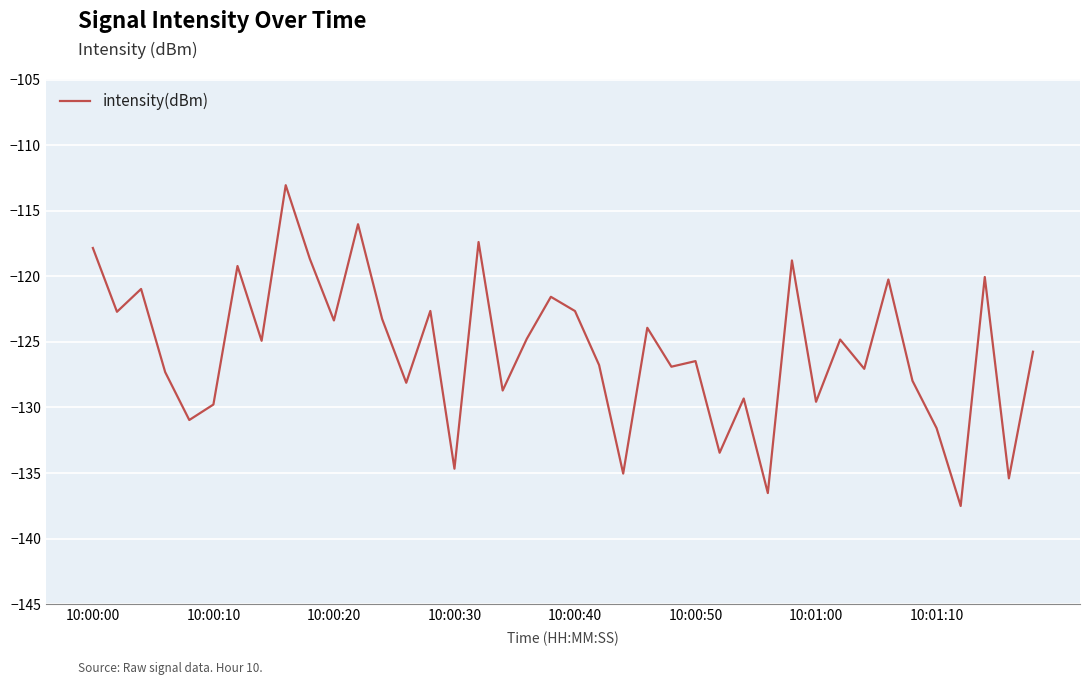

What is the minimum value shown in the chart?

-137.5